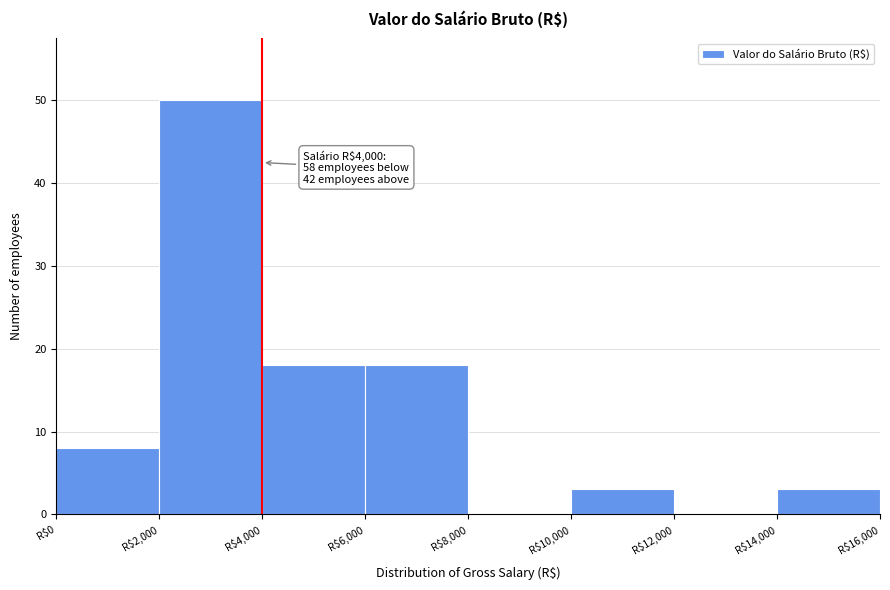

Over which range of the x-axis is the bar tallest?

2000 to 4000